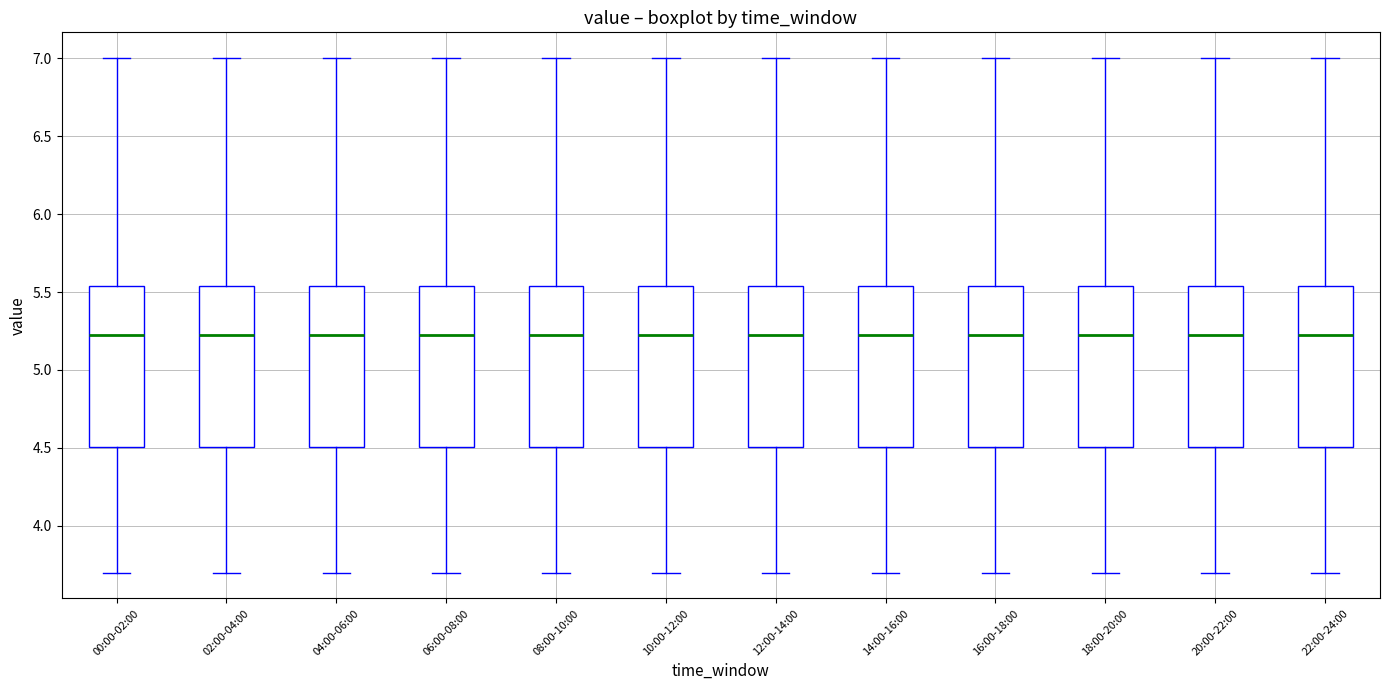

Reading left to right, transcribe this box plot: for each box, give where its median line is, the range the box spans, and where its two whiskers end, as read against the y-axis. The values are not printed on the chart, so give them approximately, as read against the axis.

00:00-02:00: median 5.25, box 4.50 to 5.55, whiskers 3.70 to 7.00
02:00-04:00: median 5.25, box 4.50 to 5.55, whiskers 3.70 to 7.00
04:00-06:00: median 5.25, box 4.50 to 5.55, whiskers 3.70 to 7.00
06:00-08:00: median 5.25, box 4.50 to 5.55, whiskers 3.70 to 7.00
08:00-10:00: median 5.25, box 4.50 to 5.55, whiskers 3.70 to 7.00
10:00-12:00: median 5.25, box 4.50 to 5.55, whiskers 3.70 to 7.00
12:00-14:00: median 5.25, box 4.50 to 5.55, whiskers 3.70 to 7.00
14:00-16:00: median 5.25, box 4.50 to 5.55, whiskers 3.70 to 7.00
16:00-18:00: median 5.25, box 4.50 to 5.55, whiskers 3.70 to 7.00
18:00-20:00: median 5.25, box 4.50 to 5.55, whiskers 3.70 to 7.00
20:00-22:00: median 5.25, box 4.50 to 5.55, whiskers 3.70 to 7.00
22:00-24:00: median 5.25, box 4.50 to 5.55, whiskers 3.70 to 7.00